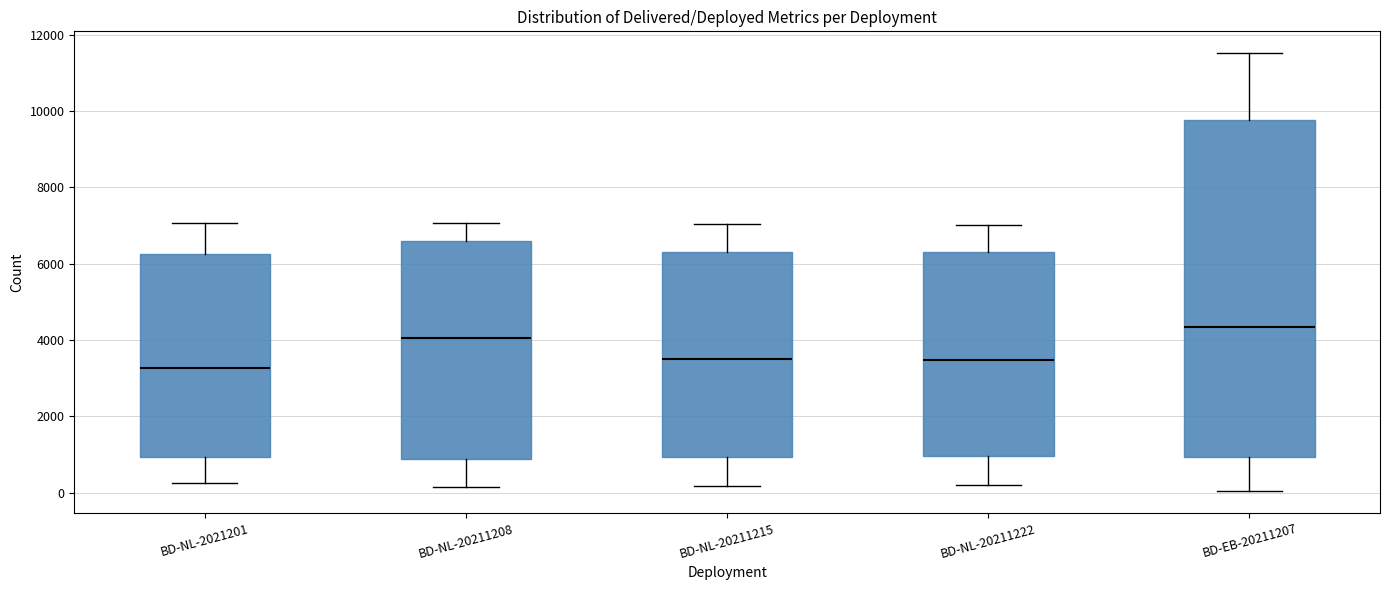

Reading left to right, transcribe this box plot: for each box, give where its median line is, the range the box spans, and where its two whiskers end, as read against the y-axis. The values are not printed on the chart, so give them approximately, as read against the axis.

BD-NL-2021201: median 3200, box 1000 to 6200, whiskers 200 to 7000
BD-NL-20211208: median 4000, box 800 to 6600, whiskers 200 to 7000
BD-NL-20211215: median 3400, box 1000 to 6400, whiskers 200 to 7000
BD-NL-20211222: median 3400, box 1000 to 6200, whiskers 200 to 7000
BD-EB-20211207: median 4400, box 1000 to 9800, whiskers 0 to 11600